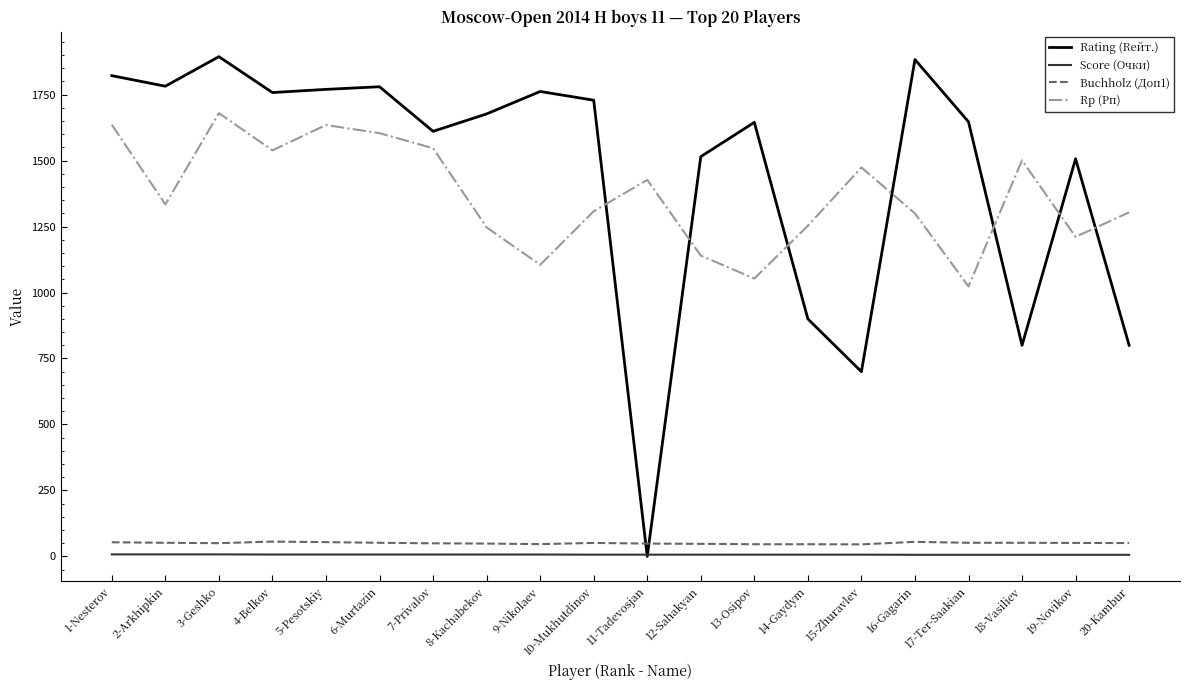

Which series ends up on top after the final intersection of Rp (Рп) and Rating (Rейт.)?

Rp (Рп)